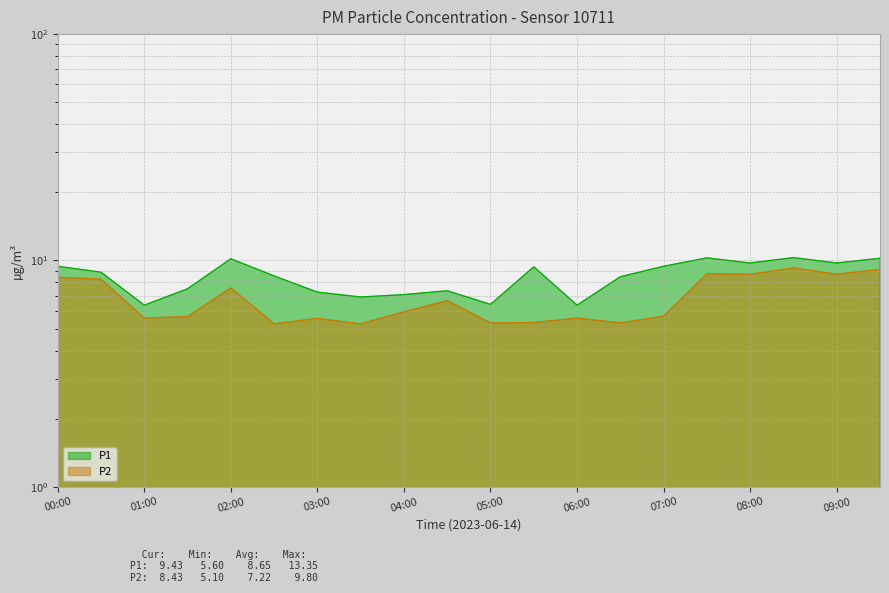

What is the difference between the P1 values at 09:30 and 06:00?

3.9